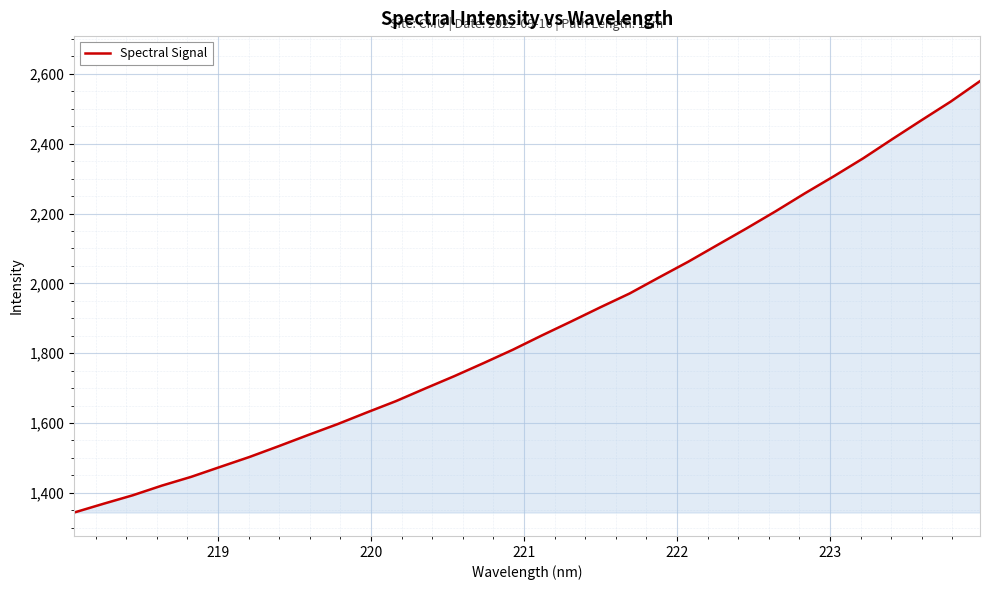

What is the minimum value shown in the chart?

1343.4